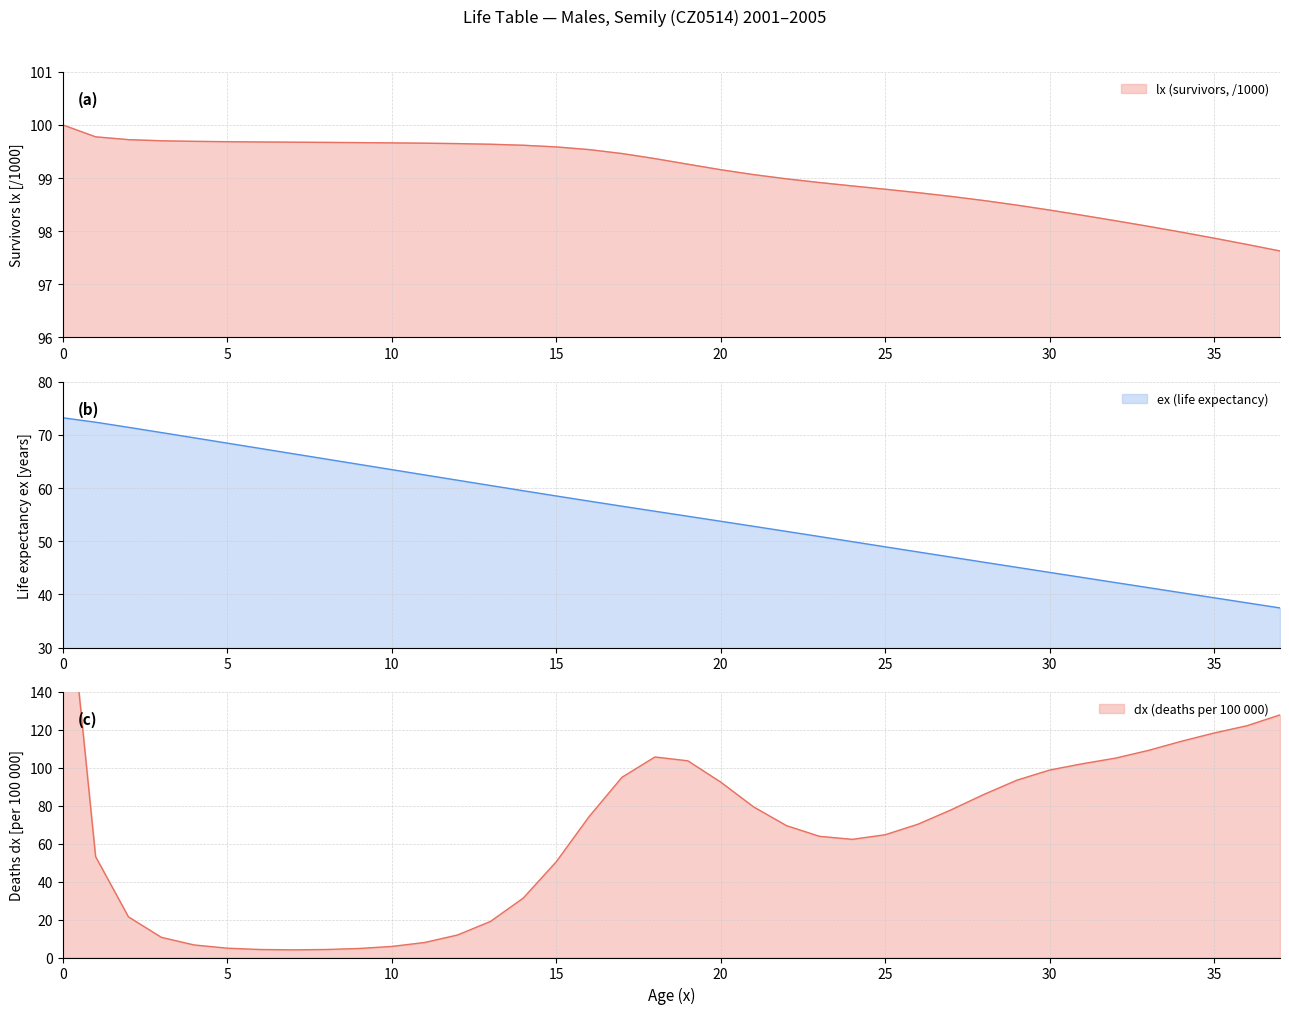

How many lines are shown in the chart?

3